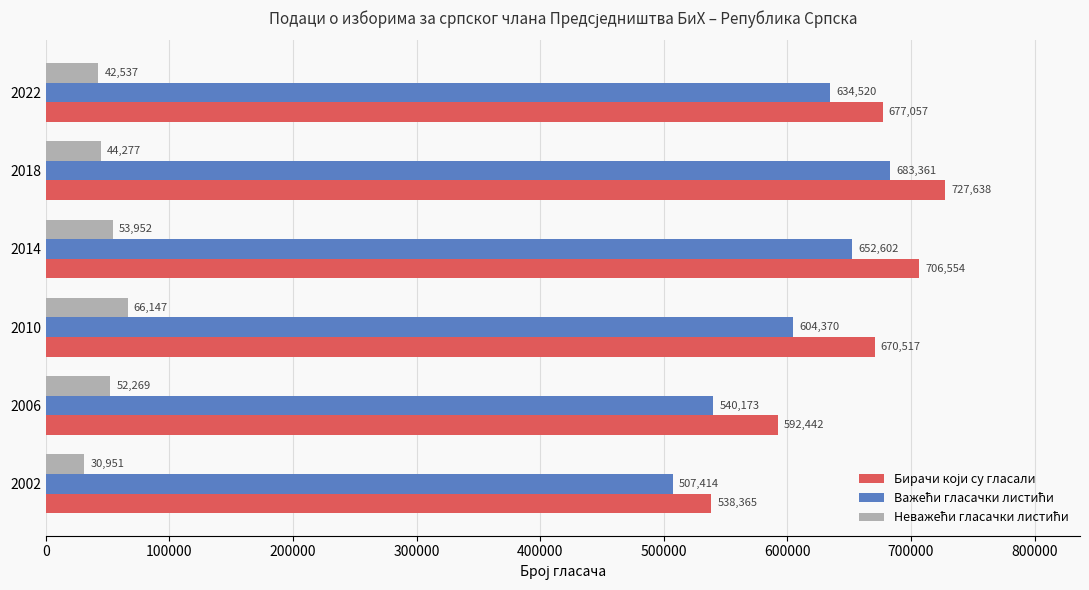

What is the spread (max minus min) of values at 2022?

634520